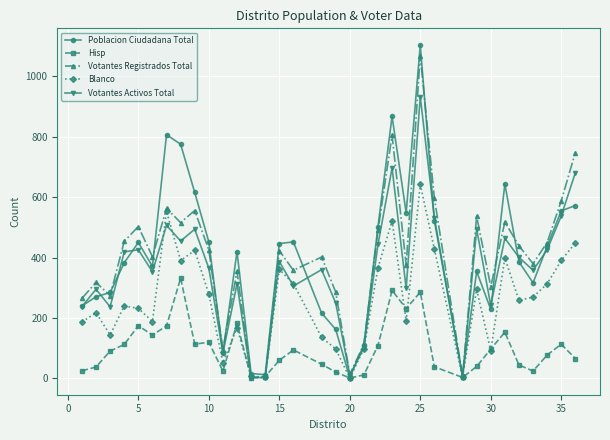

Which series has the largest range (max minus min)?

Poblacion Ciudadana Total